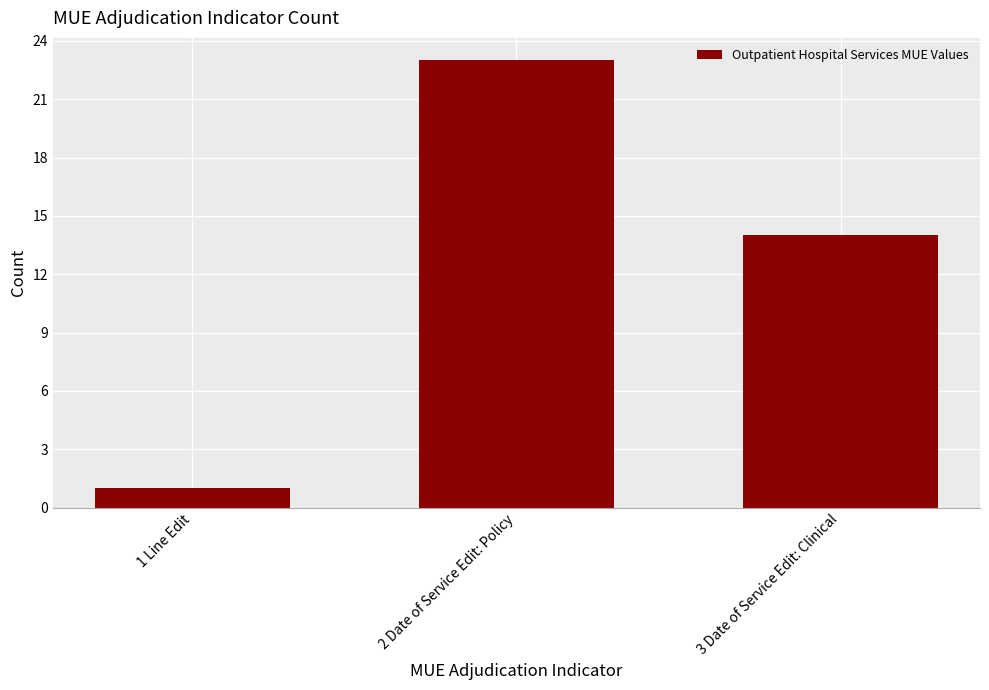

Are the bars grouped side by side (vs. stacked)?

No